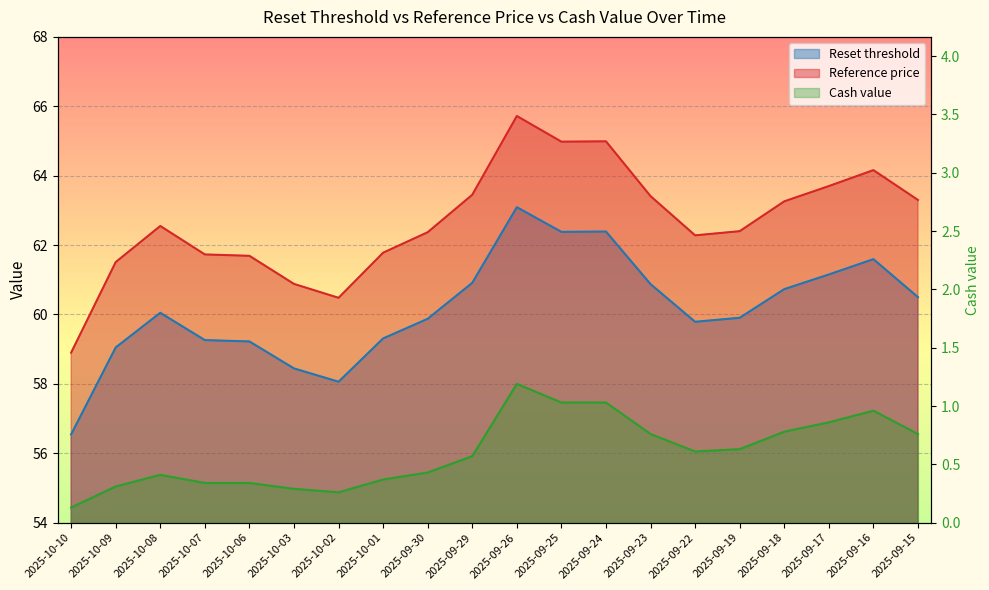

The value of Reference price at 2025-09-16 is 91.8. True or false?

False